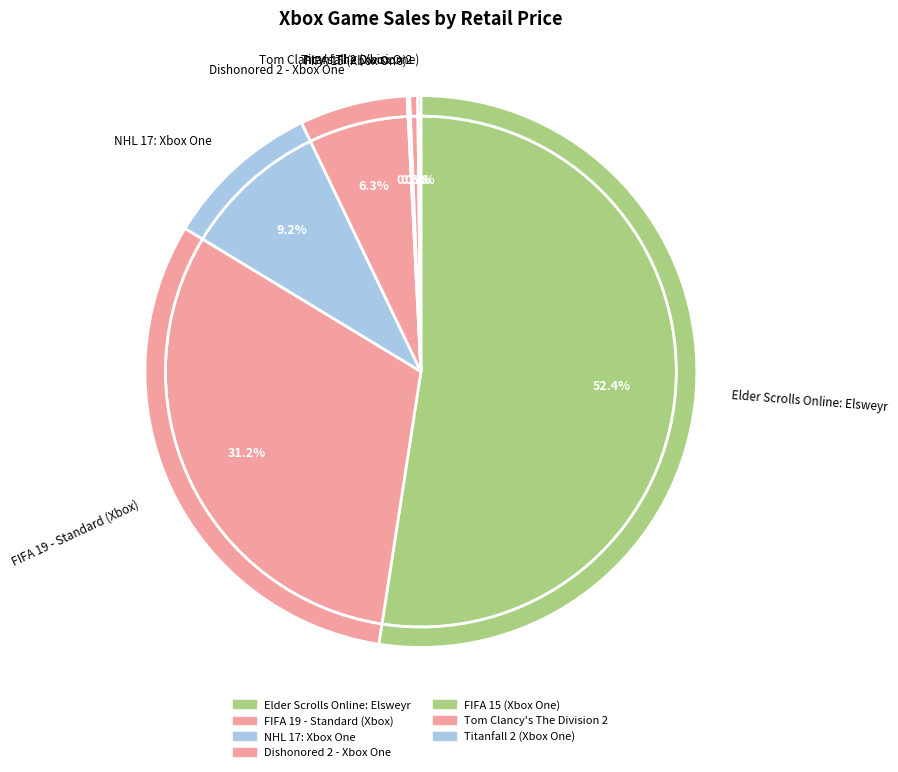

What is the ratio of the value at Dishonored 2 - Xbox One to the value at Tom Clancy's The Division 2?

13.6